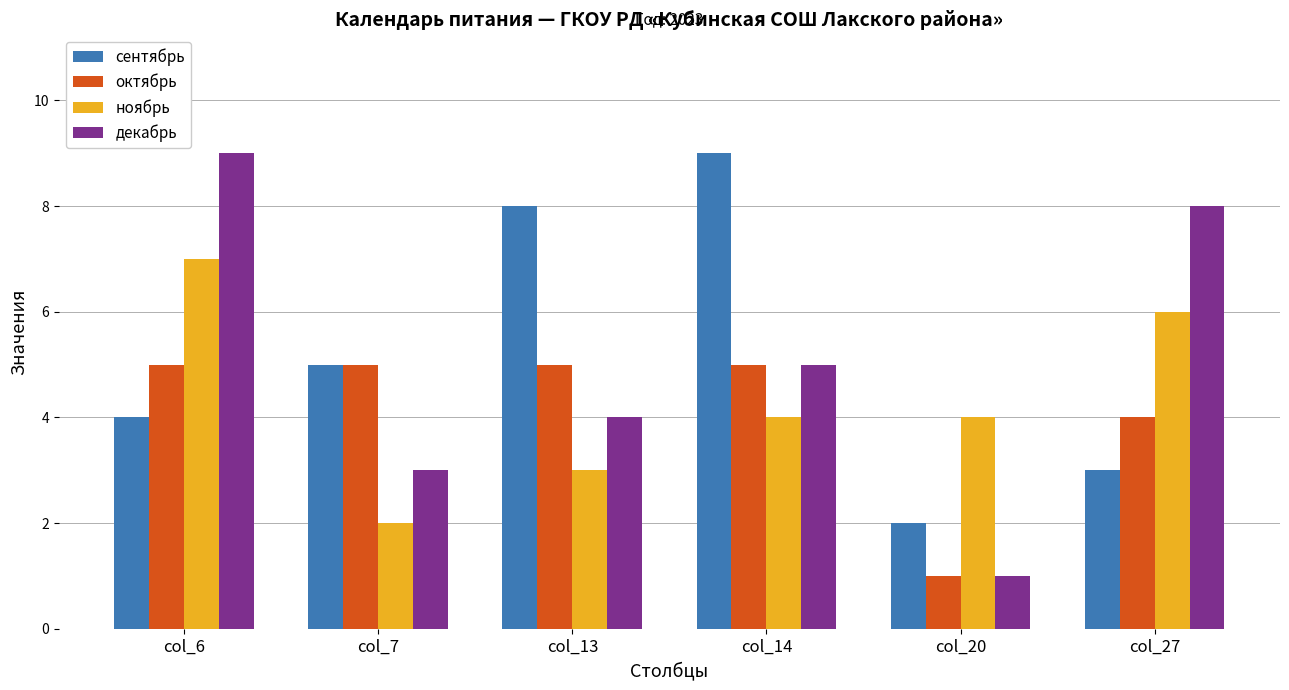

Reading left to right, extract all data points from this chart.

сентябрь: 4	5	8	9	2	3
октябрь: 5	5	5	5	1	4
ноябрь: 7	2	3	4	4	6
декабрь: 9	3	4	5	1	8